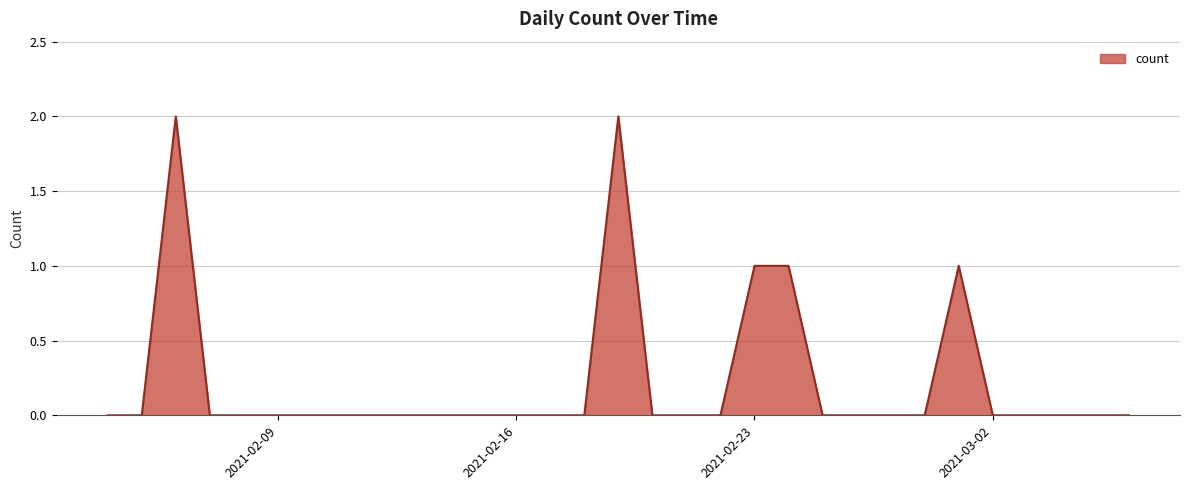

Reading right to left, extract all data points from this chart.

2021-03-06=0	2021-03-05=0	2021-03-04=0	2021-03-03=0	2021-03-02=0	2021-03-01=1	2021-02-28=0	2021-02-27=0	2021-02-26=0	2021-02-25=0	2021-02-24=1	2021-02-23=1	2021-02-22=0	2021-02-21=0	2021-02-20=0	2021-02-19=2	2021-02-18=0	2021-02-17=0	2021-02-16=0	2021-02-15=0	2021-02-14=0	2021-02-13=0	2021-02-12=0	2021-02-11=0	2021-02-10=0	2021-02-09=0	2021-02-08=0	2021-02-07=0	2021-02-06=2	2021-02-05=0	2021-02-04=0